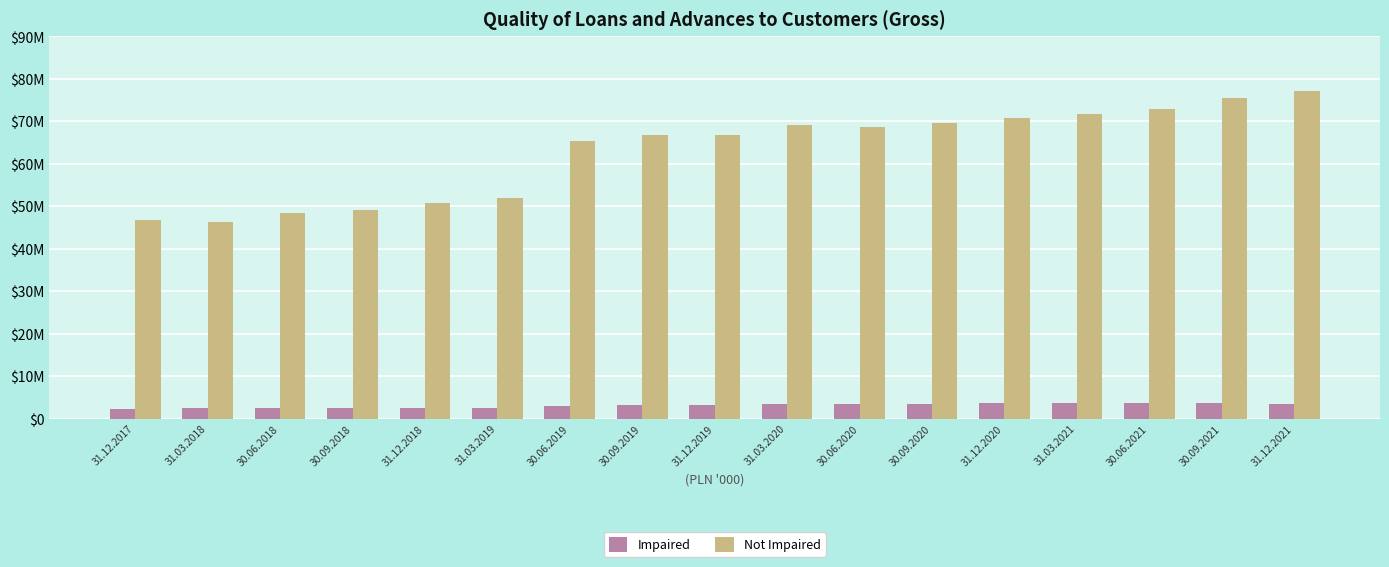

Which series changed the most between 31.12.2018 and 30.09.2019?

Not Impaired